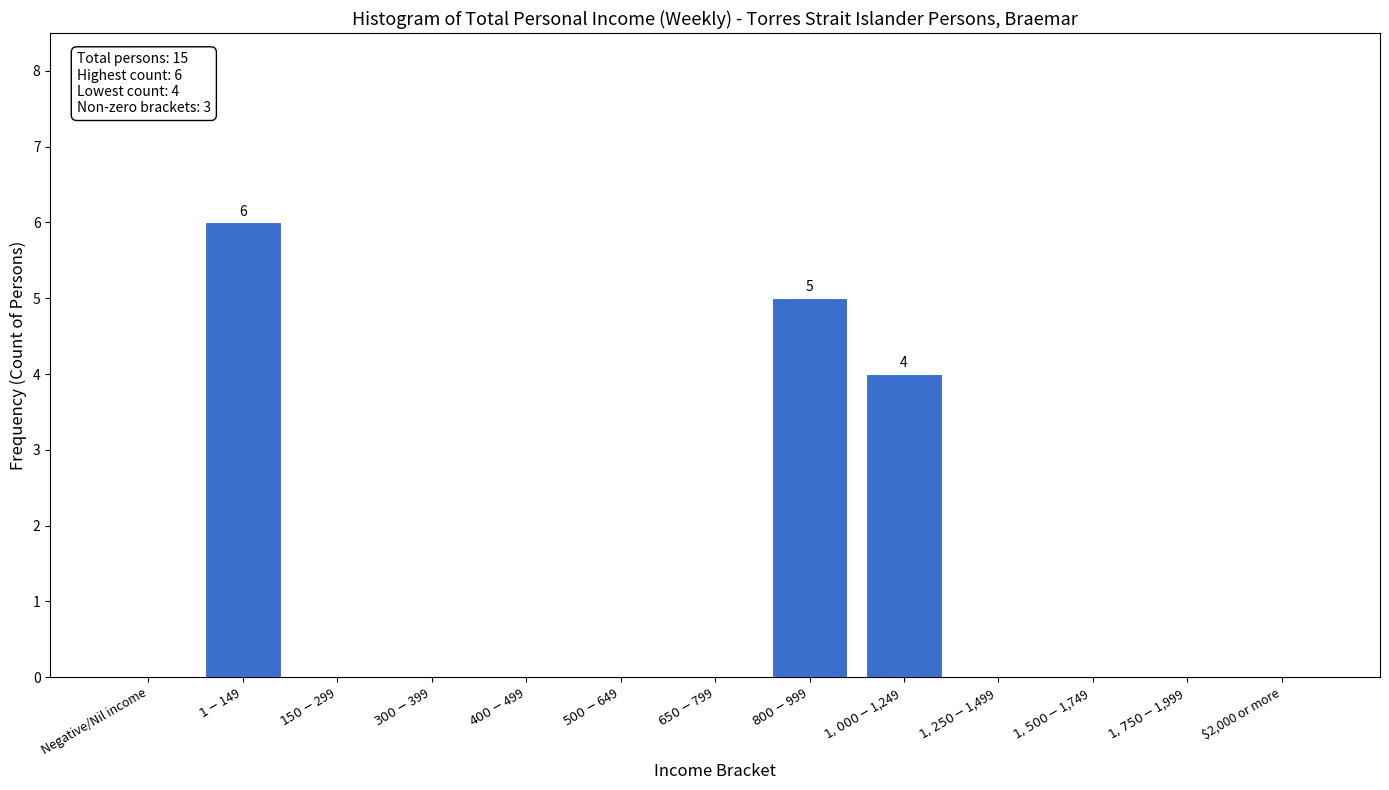

What is the greatest value displayed?

6